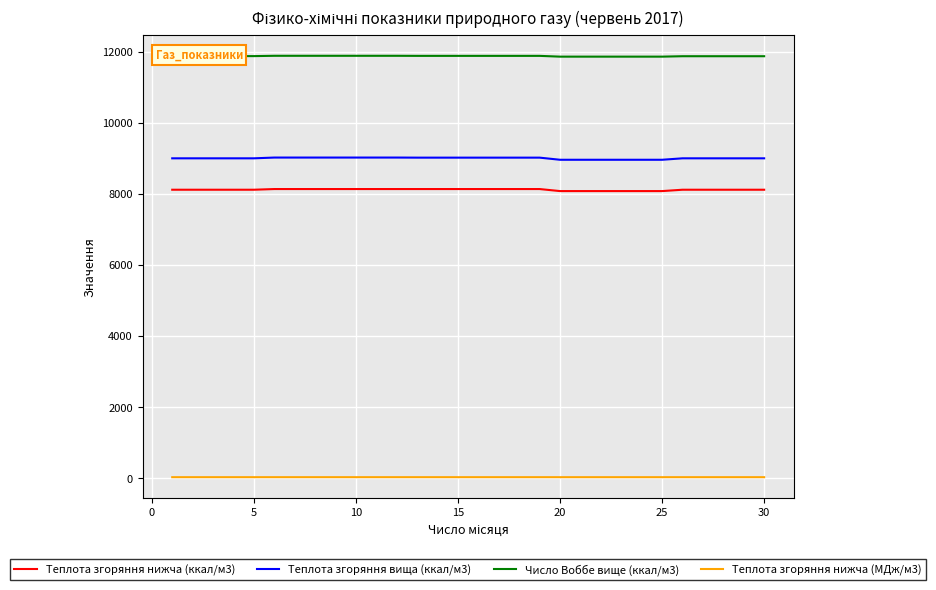

List the series in order of their peak value, highest first.

Число Воббе вище (ккал/м3), Теплота згоряння вища (ккал/м3), Теплота згоряння нижча (ккал/м3), Теплота згоряння нижча (МДж/м3)